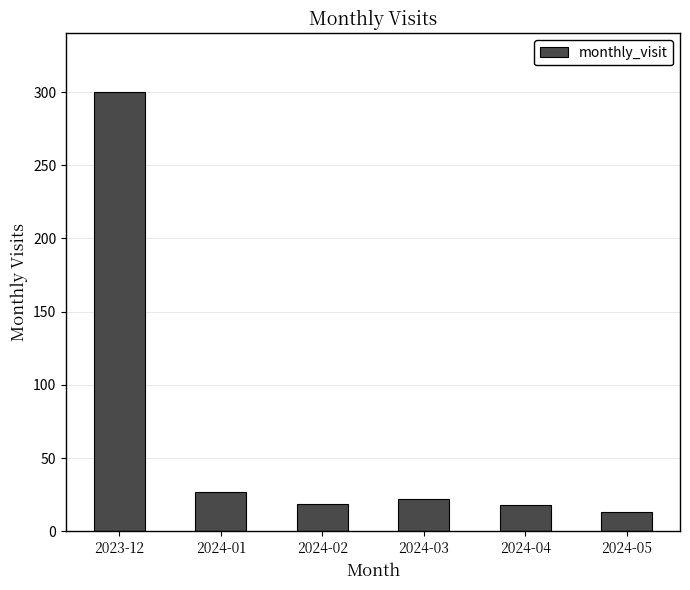

Approximately how many times larger is the value at 2024-05 compared to 2024-04?

0.7